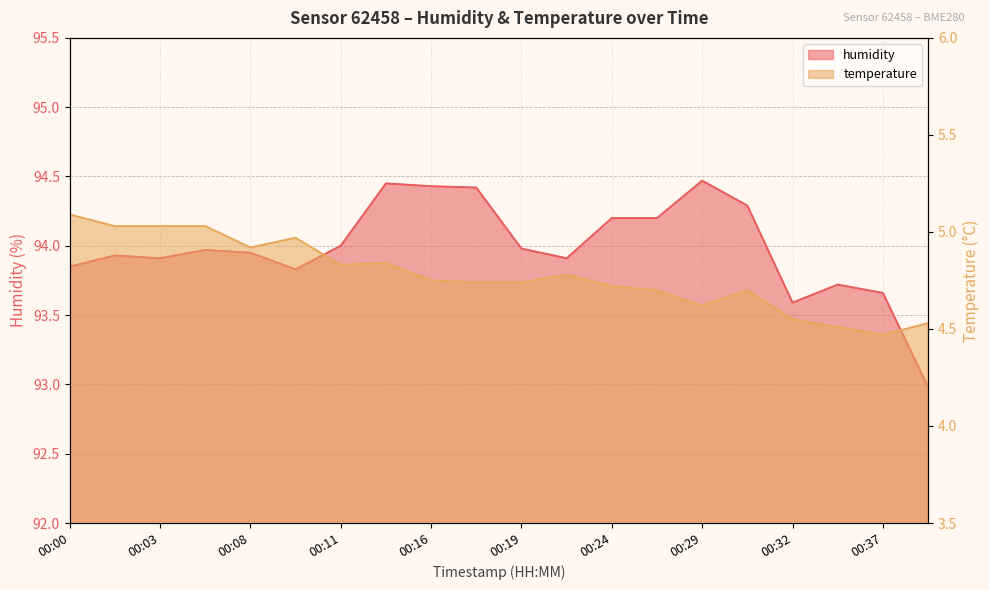

How many interior local peaks does the temperature series have?

4